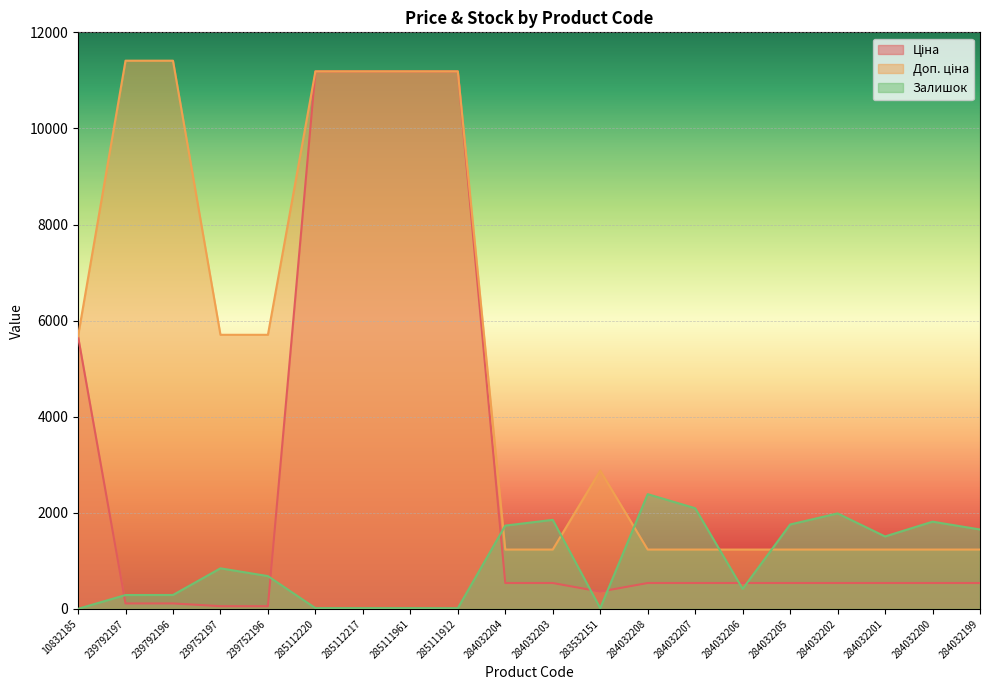

What is the difference between the Залишок values at 284032204 and 285111961?

1717.0